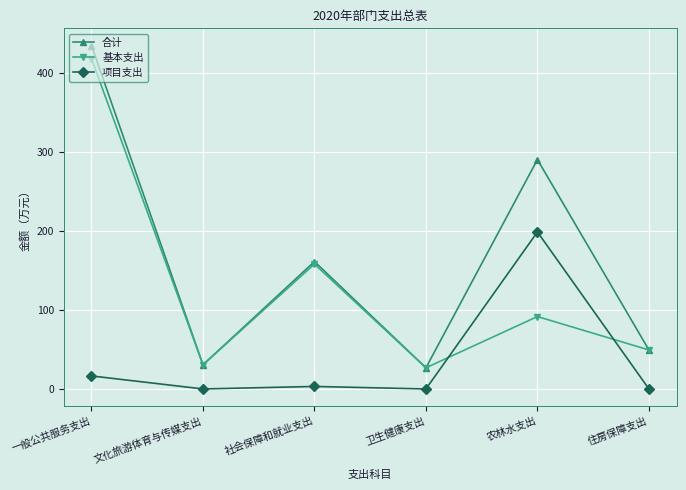

What is the label of the 1st point from the left?

一般公共服务支出